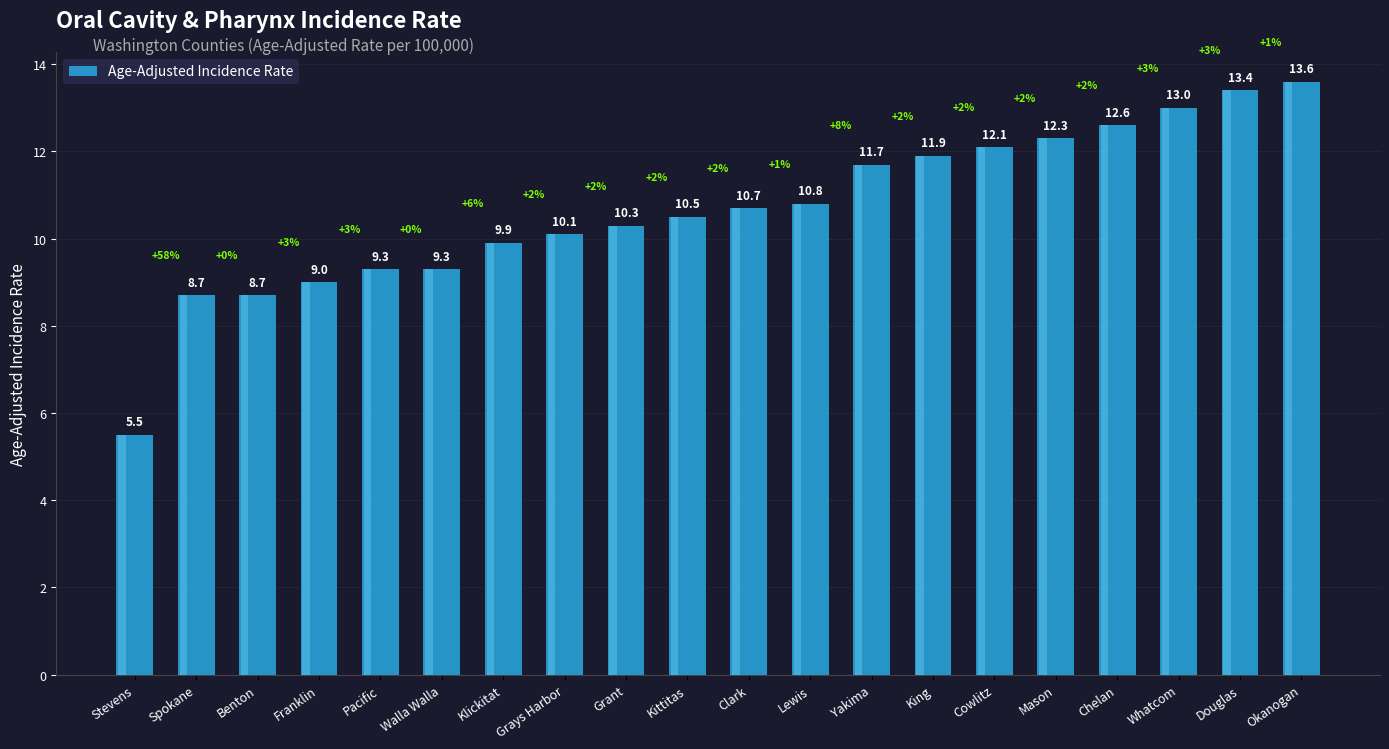

Where does the data first go above 10?

Grays Harbor